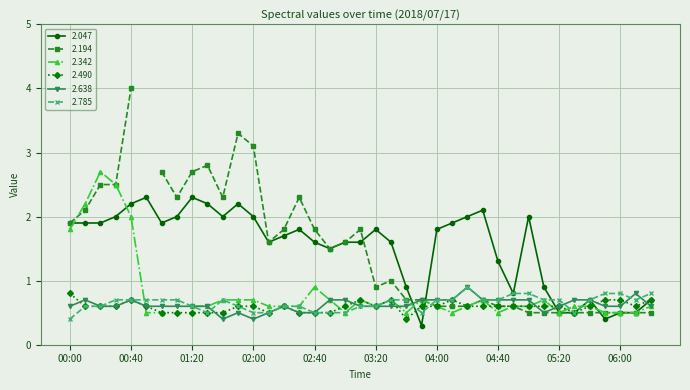

In 2.490, how many points are lower than both neighbors (excluding endpoints)?

5